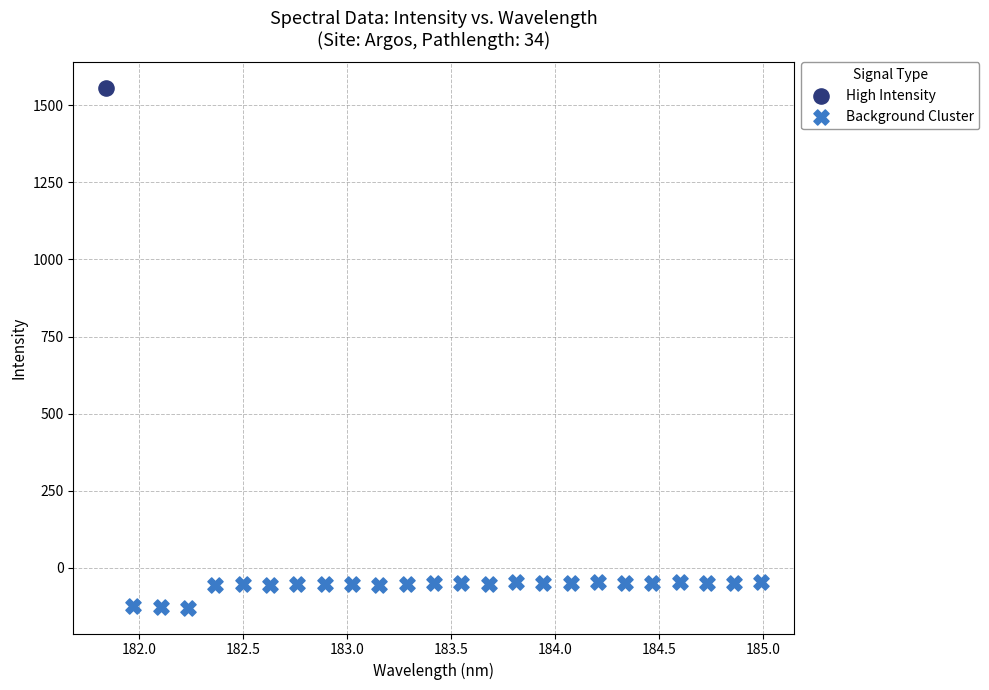

What are all the series names shown in the legend?

High Intensity, Background Cluster